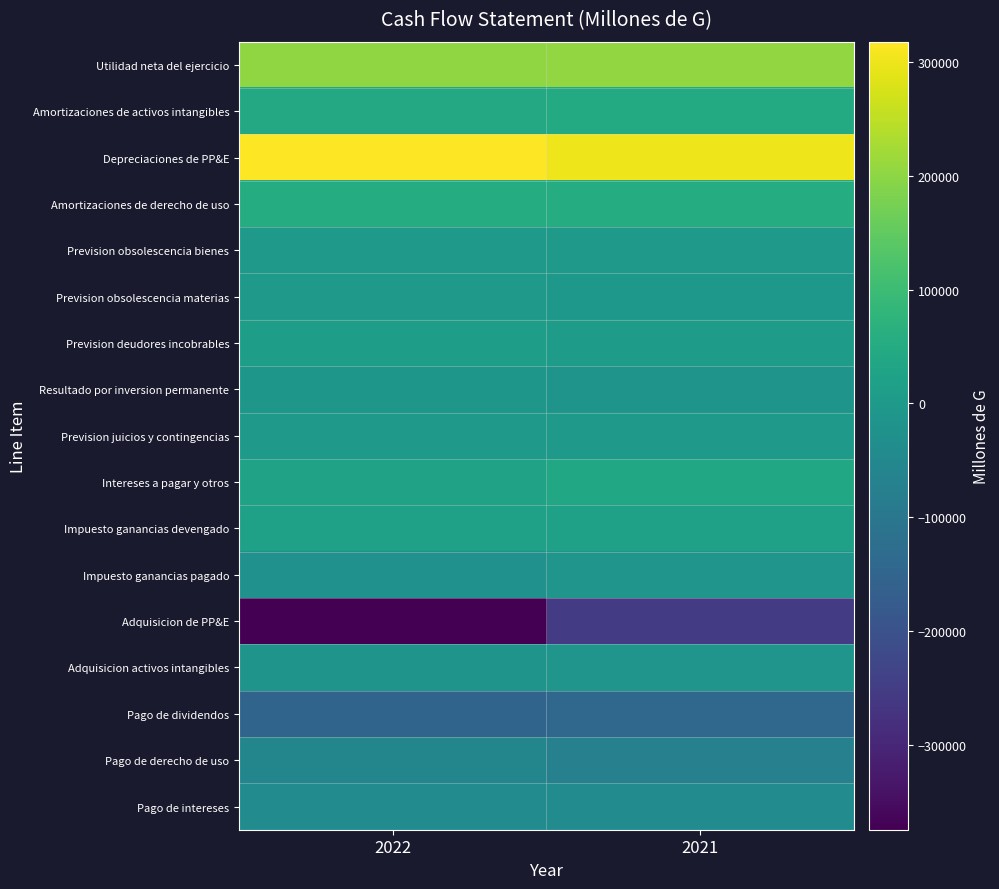

At which category does the chart reach its minimum across all series?

2022